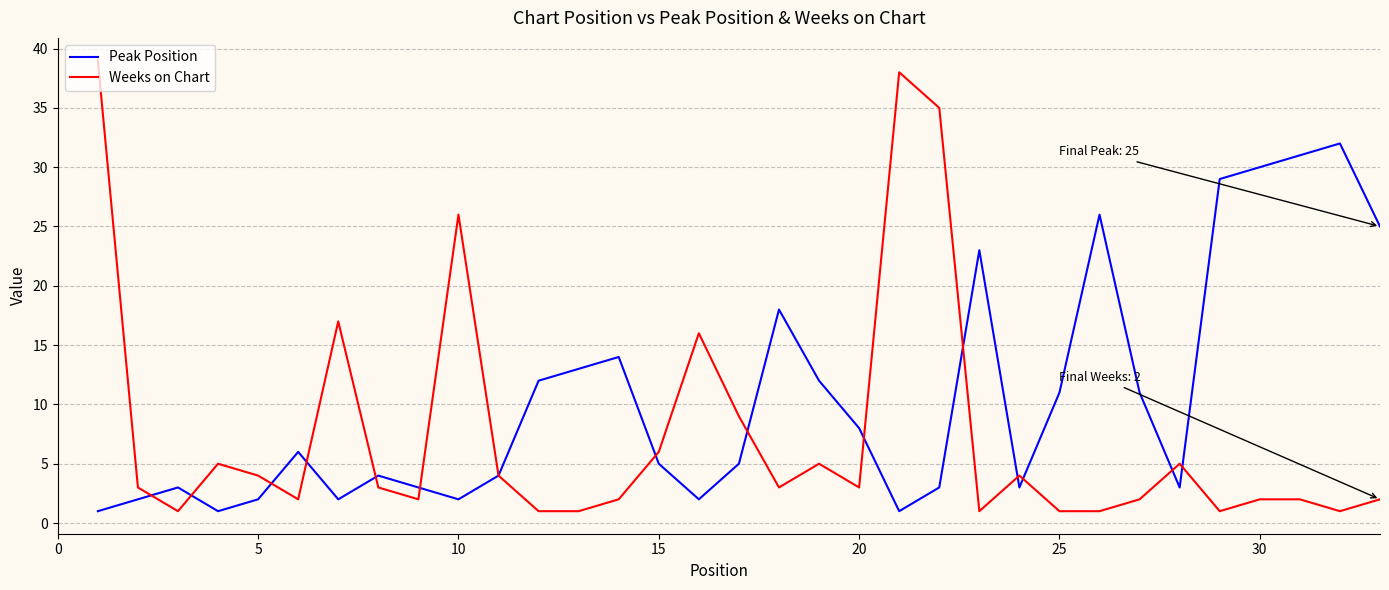

What is the greatest value displayed?

39